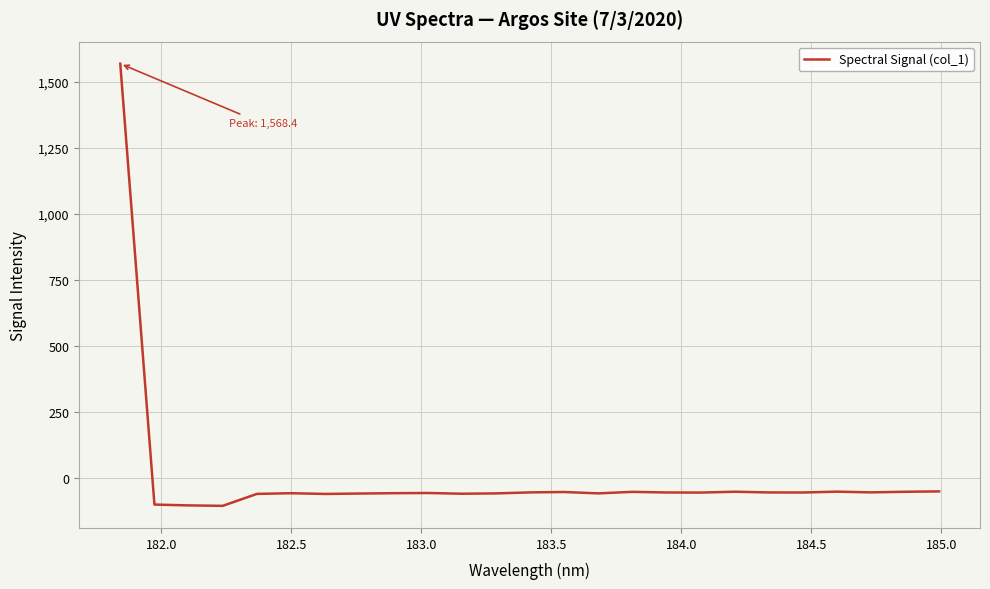

What is the difference between the second highest and second lowest values?

53.0